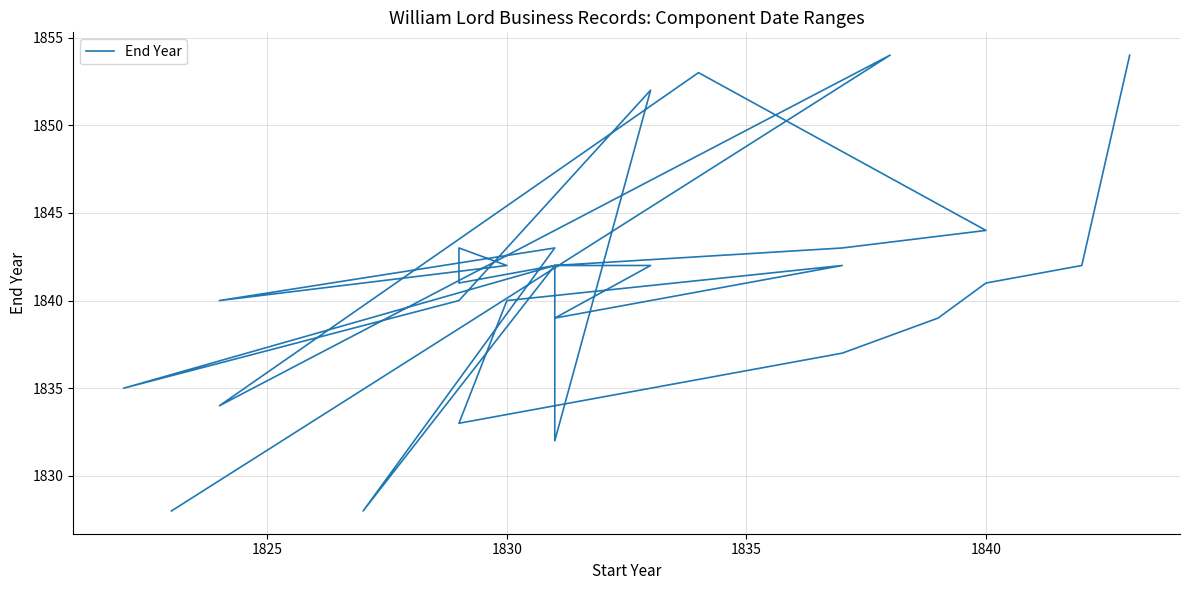

What is the value of the 7th point from the left?

1842